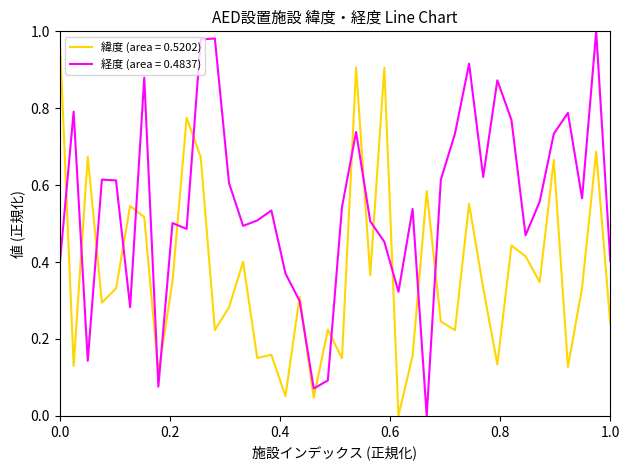

True or false: 緯度 (area = 0.5202) and 経度 (area = 0.4837) intersect in this chart.

True